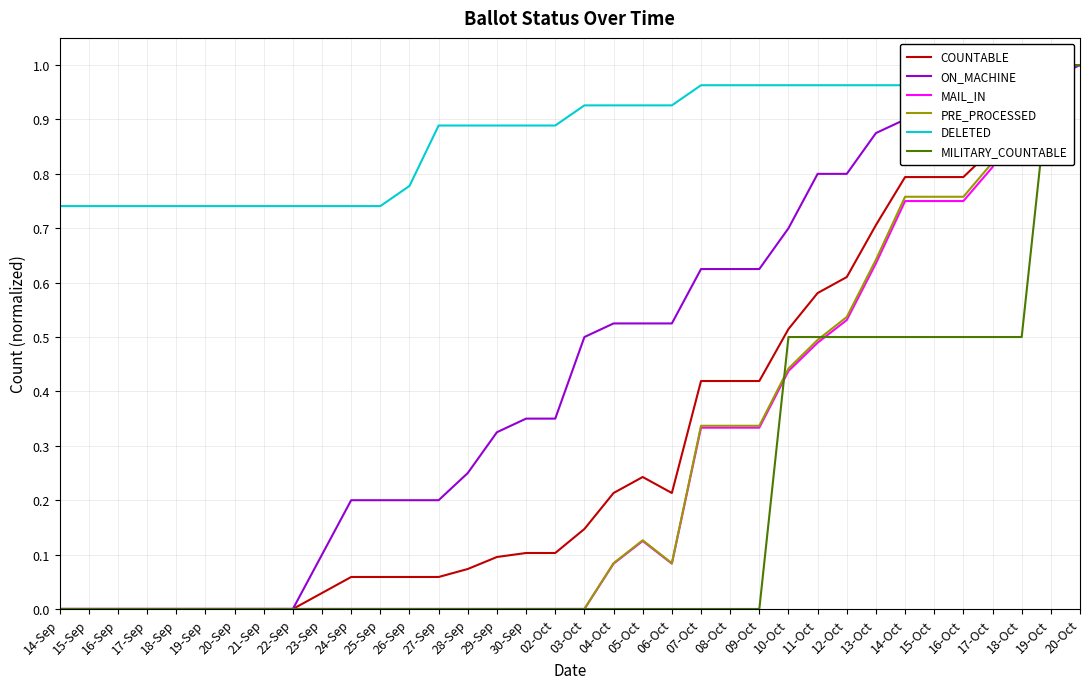

True or false: MAIL_IN and DELETED cross at least once.

False